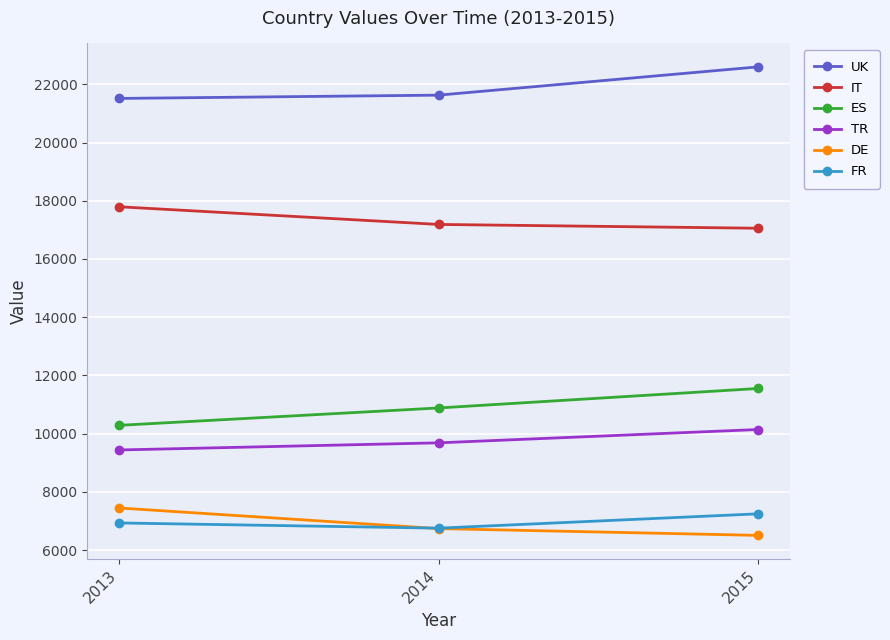

What is the difference between the highest and lowest values at 2014?

14889